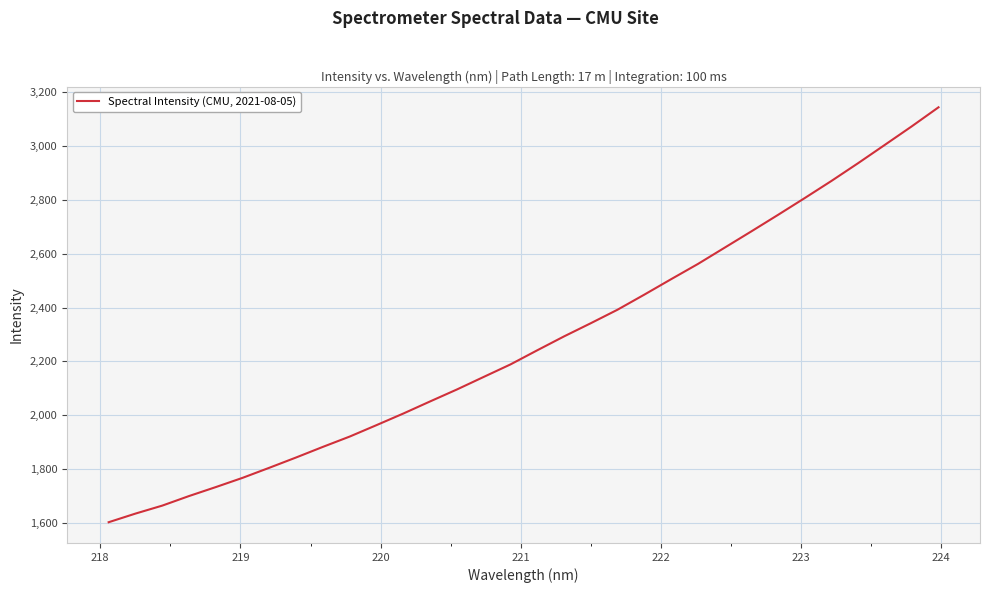

What is the greatest value displayed?

3144.4